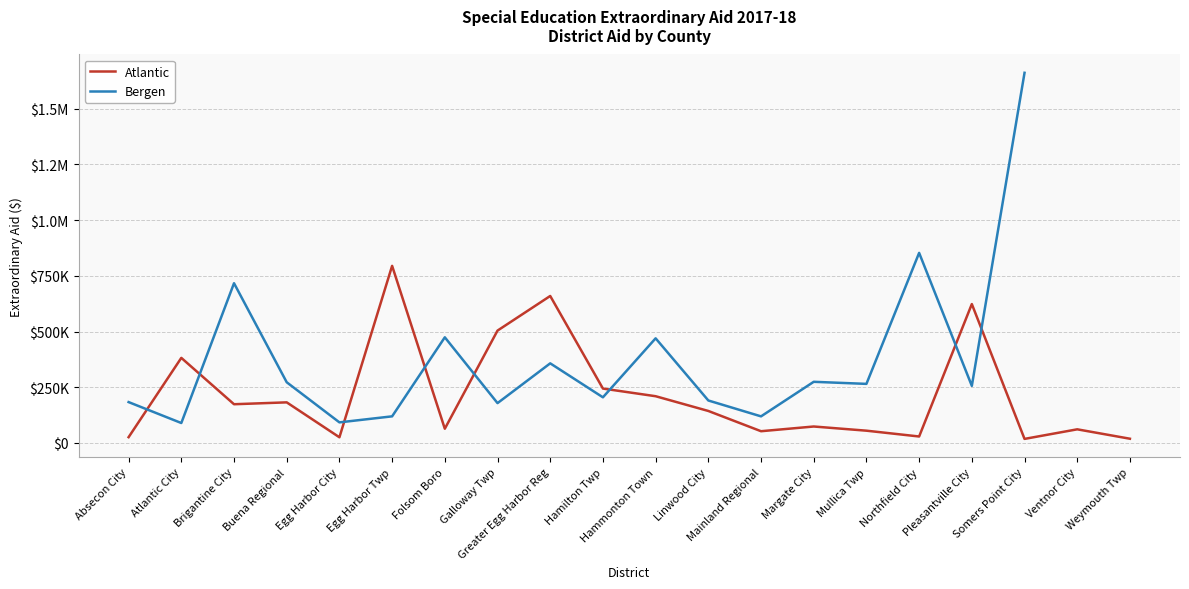

Where is the first local maximum for Bergen?

Brigantine City